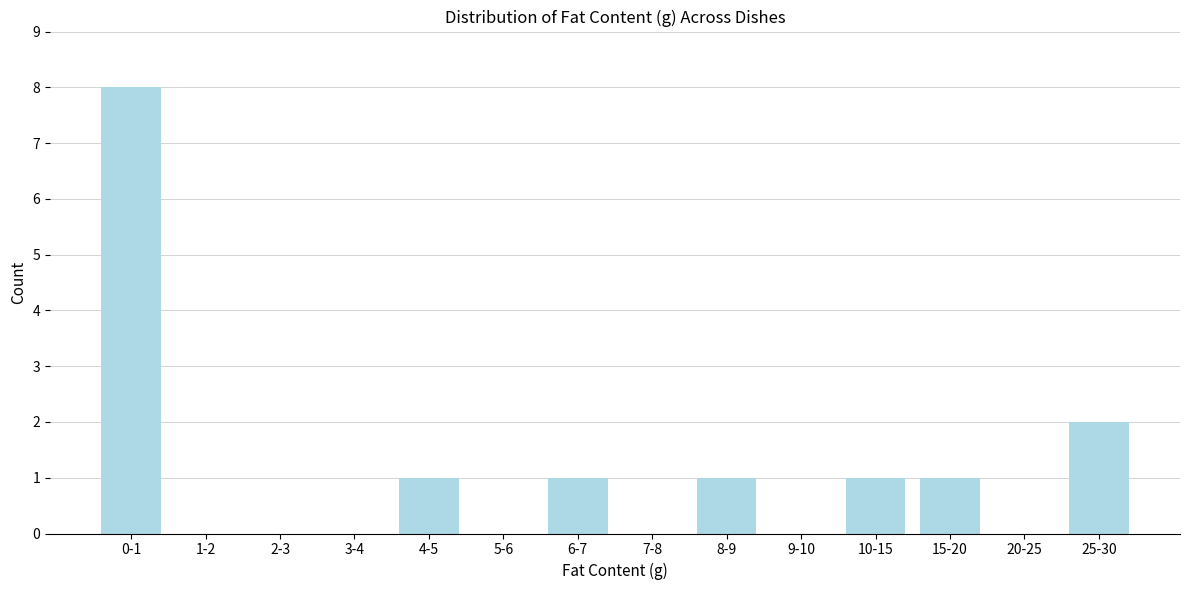

Reading left to right, list all the values displayed in this chart.

0-1=8	1-2=0	2-3=0	3-4=0	4-5=1	5-6=0	6-7=1	7-8=0	8-9=1	9-10=0	10-15=1	15-20=1	20-25=0	25-30=2